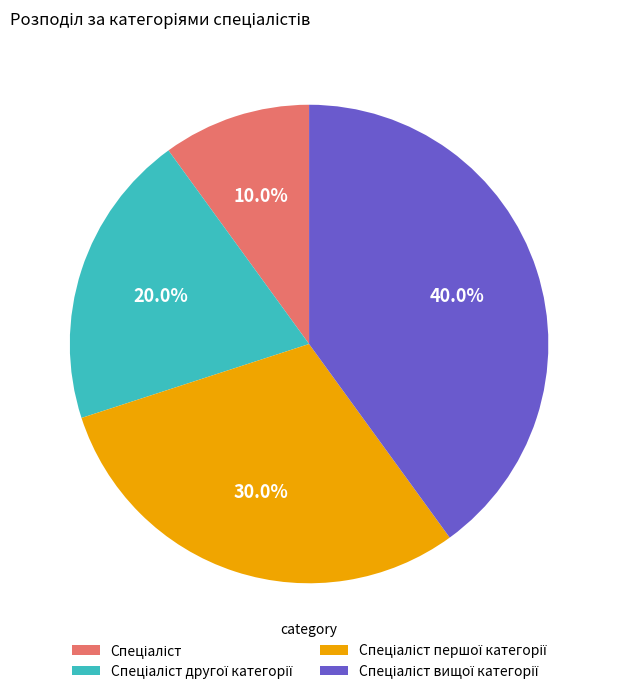

Does any single category account for the majority?

No